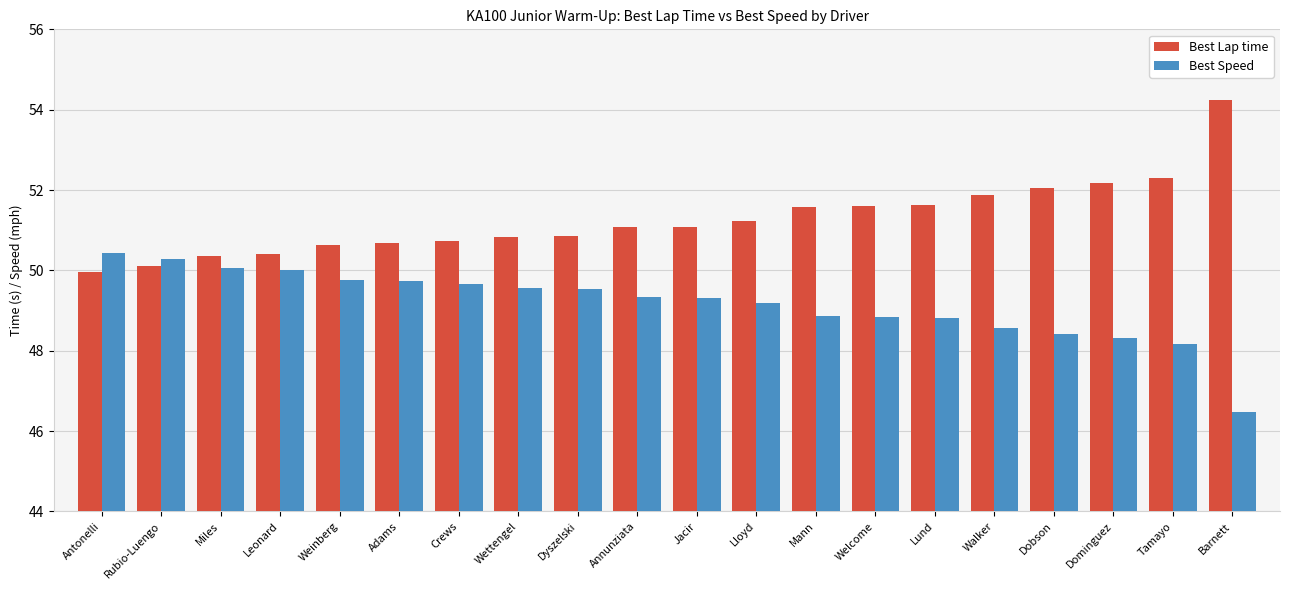

How many bars are there in each group?

2